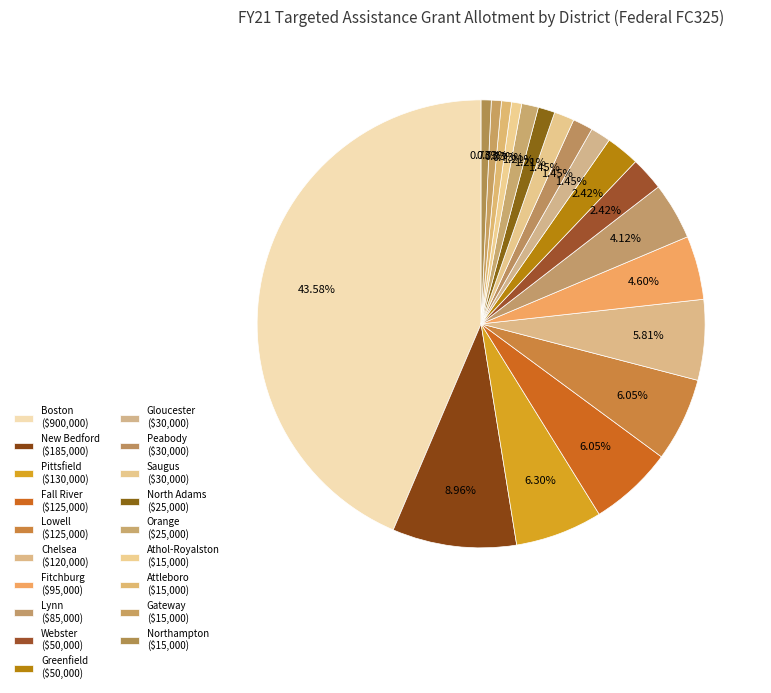

Count the number of slices in the pie.

19